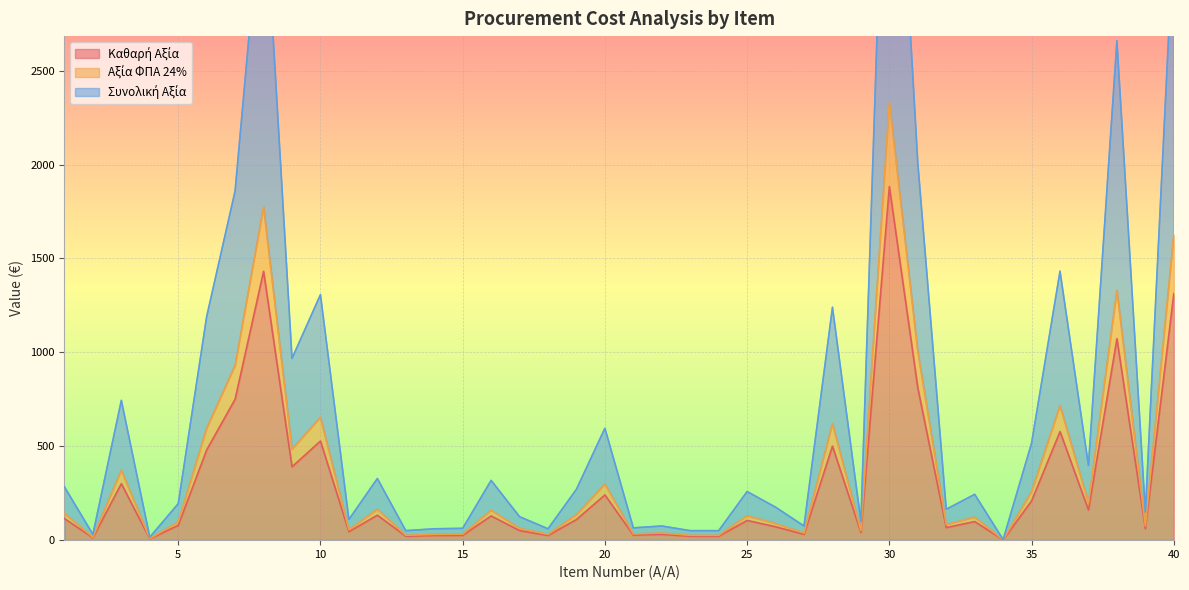

What is the maximum value shown in the chart?

4668.6